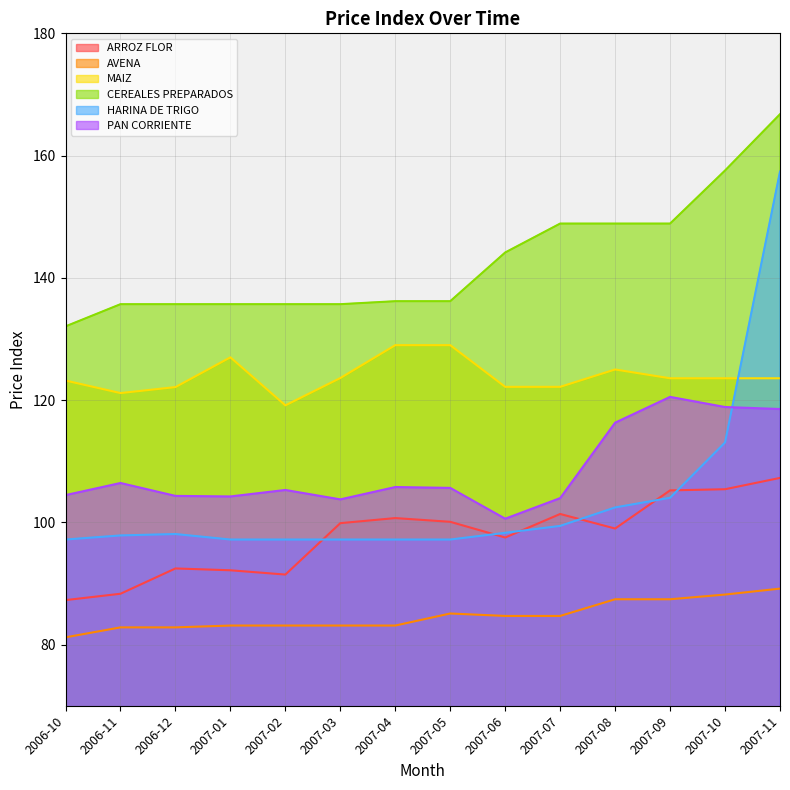

What is the total value across all series at 2007-05?

653.2